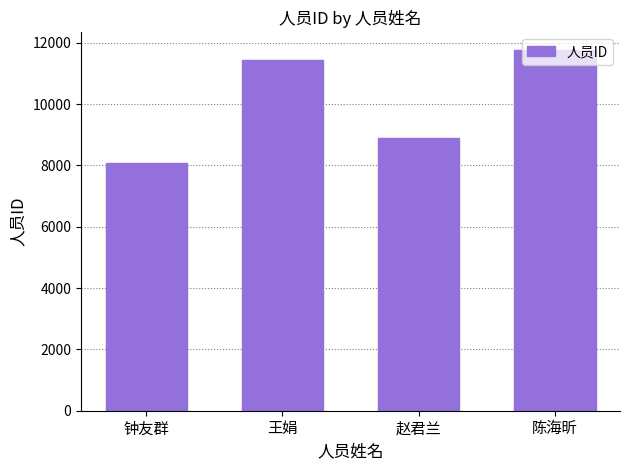

What is the label of the 4th bar from the right?

钟友群